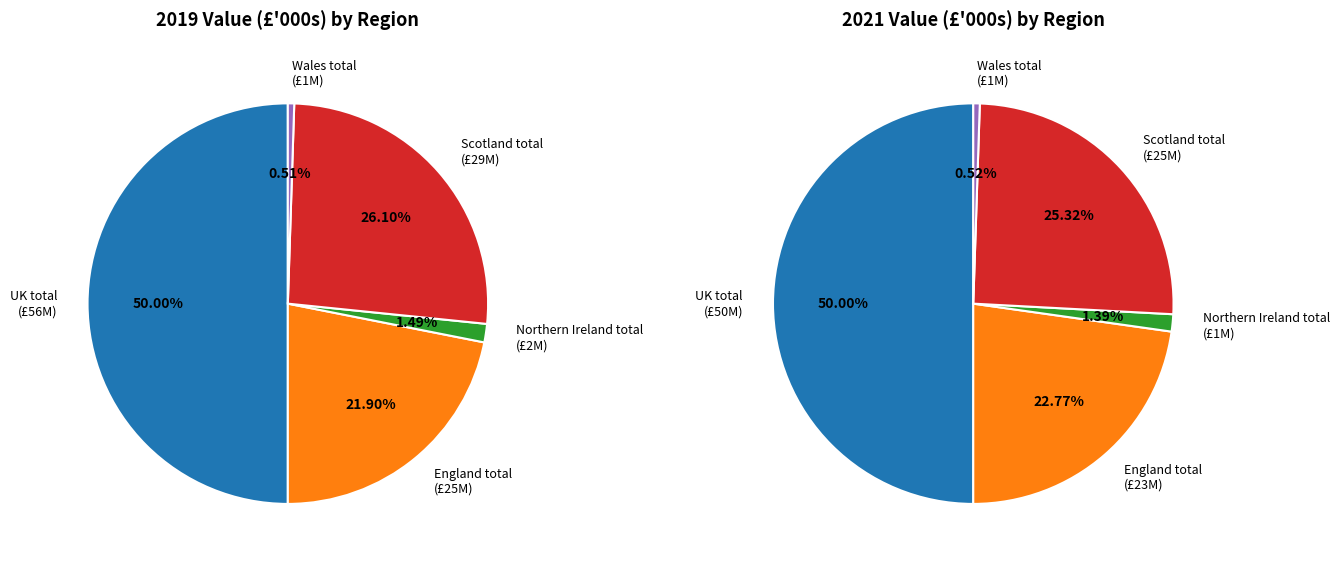

What percentage do Northern Ireland total and UK total together represent?

51.4%